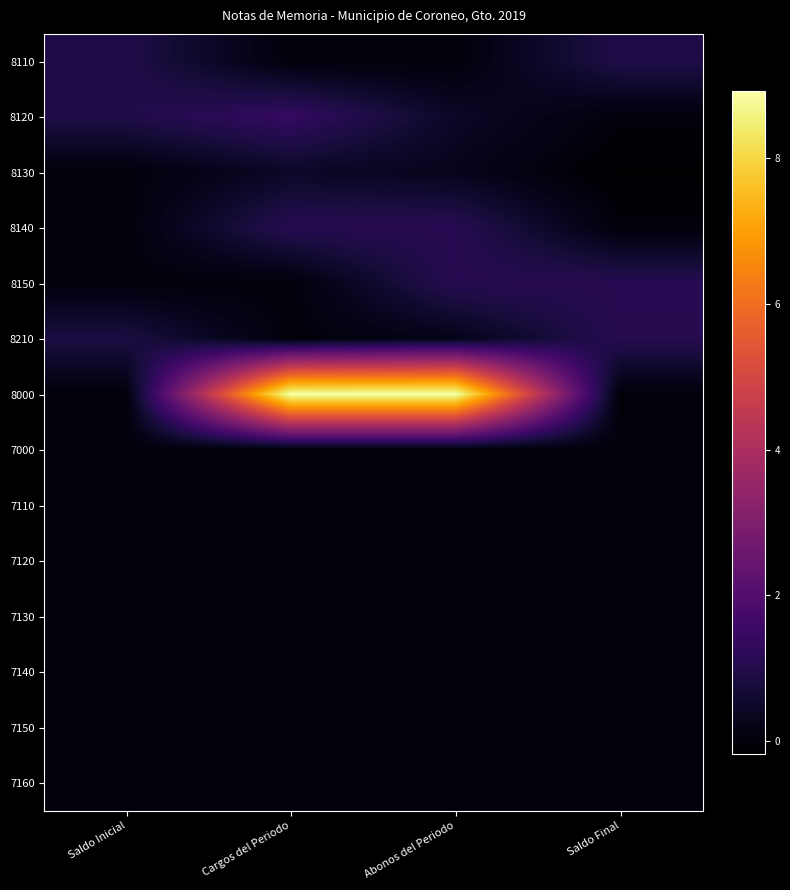

What is the total value across all series at Abonos del Periodo?

1212088537.2